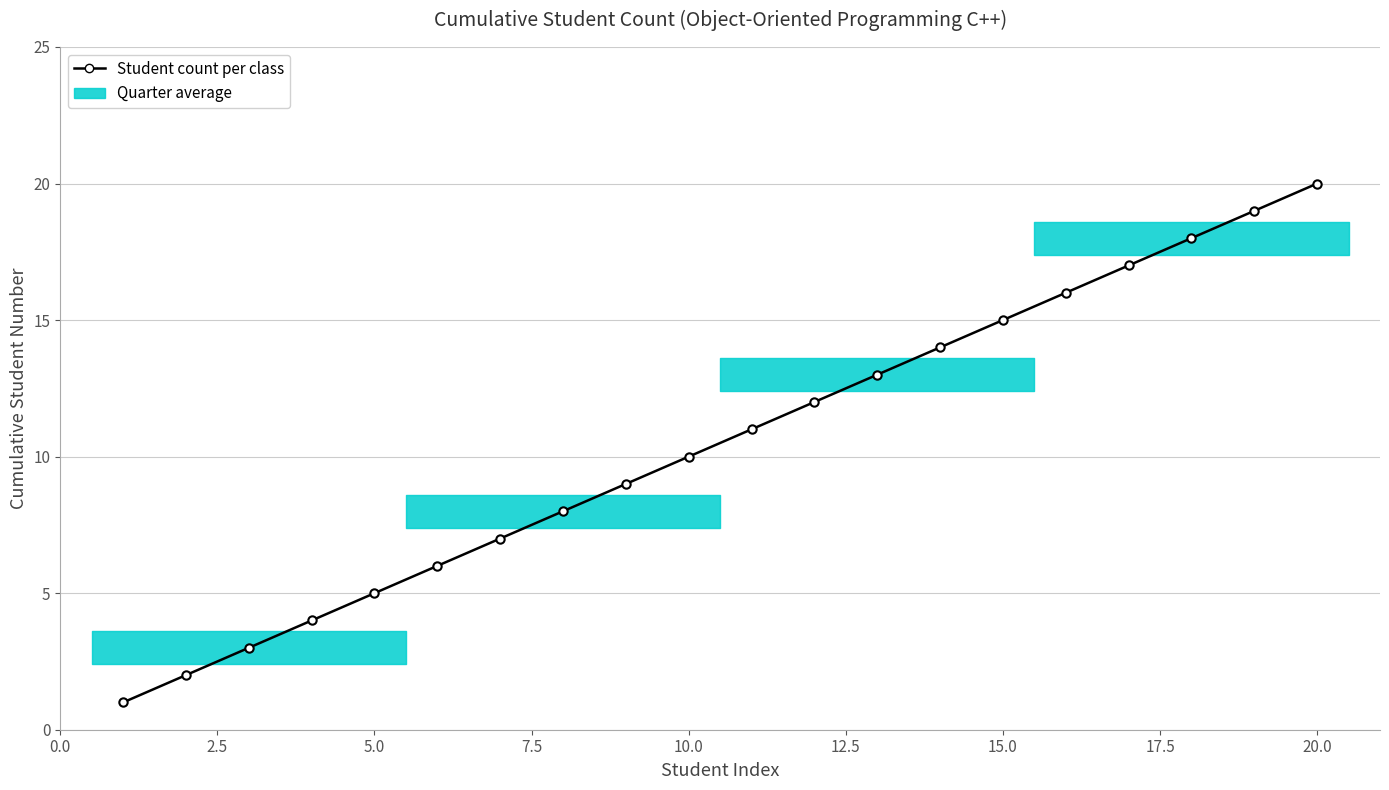

True or false: the data has more than 1 interior local peaks.

False